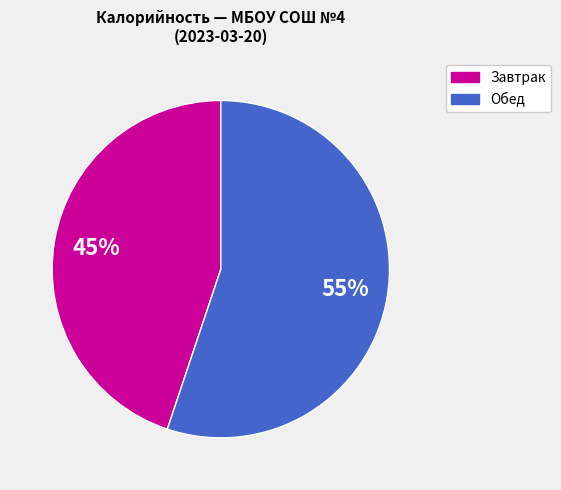

Is there any slice that represents more than half of the pie?

Yes